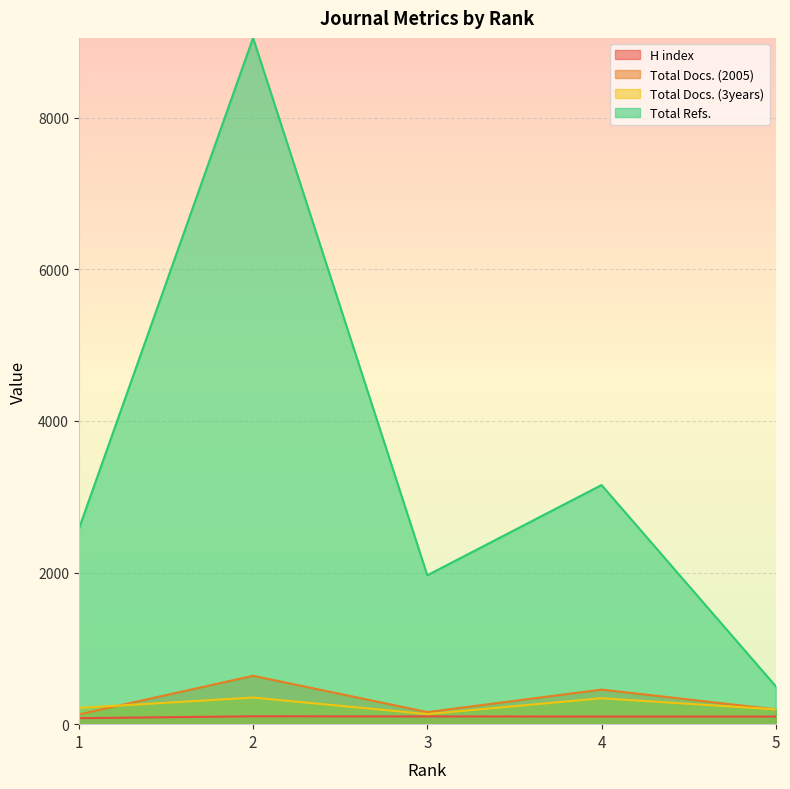

At which label is Total Docs. (3years) closest to 242?

1